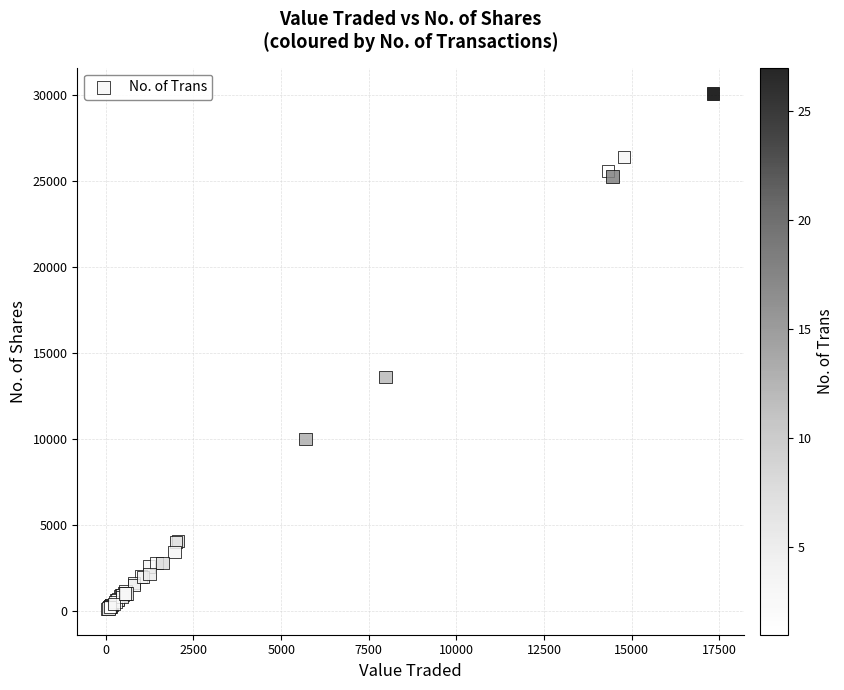

What Y value in the scatter plot is closest to 15100?

13600